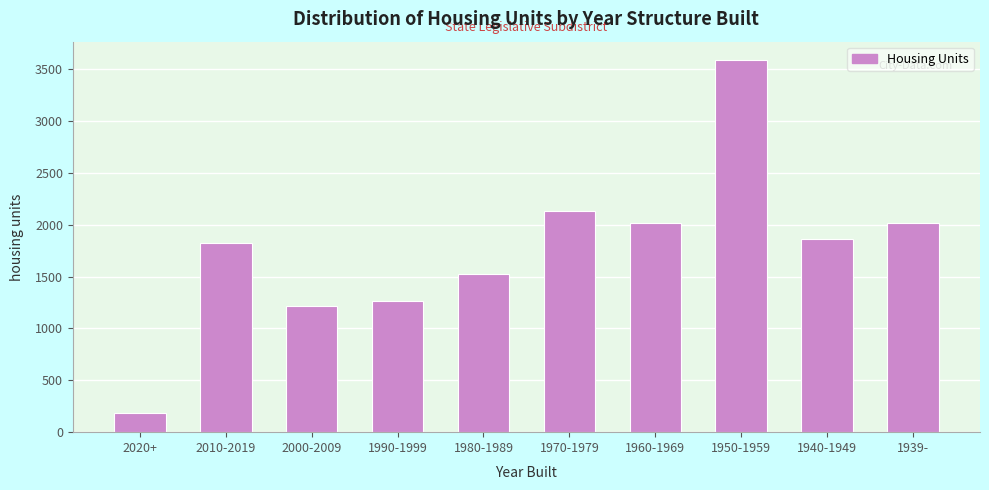

Which has a higher value, 1990-1999 or 1980-1989?

1980-1989